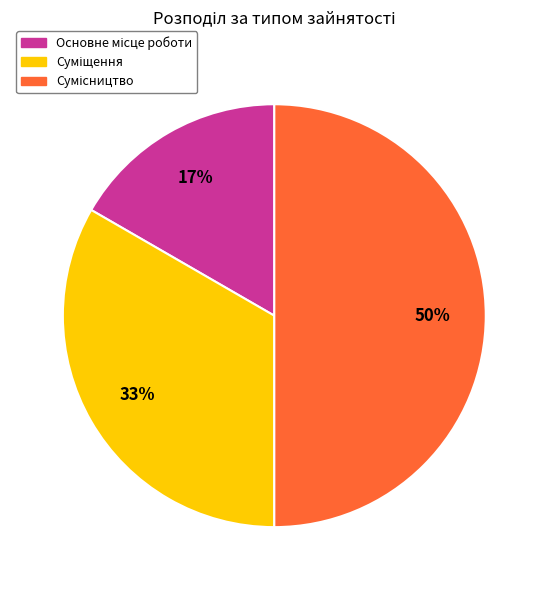

To the nearest percent, what is the average slice percentage?

33%